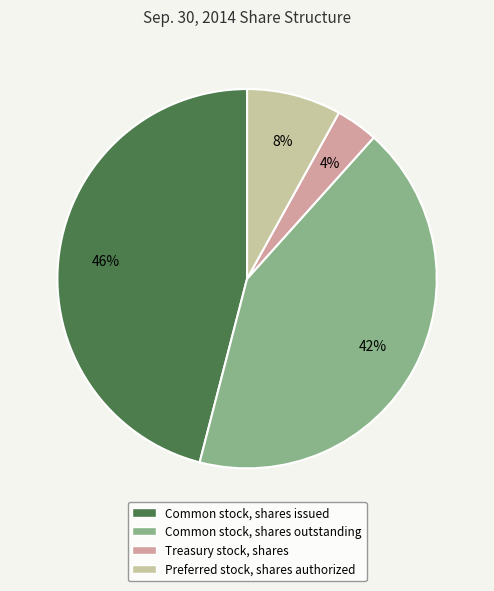

Which has a higher value, Common stock, shares issued or Preferred stock, shares authorized?

Common stock, shares issued